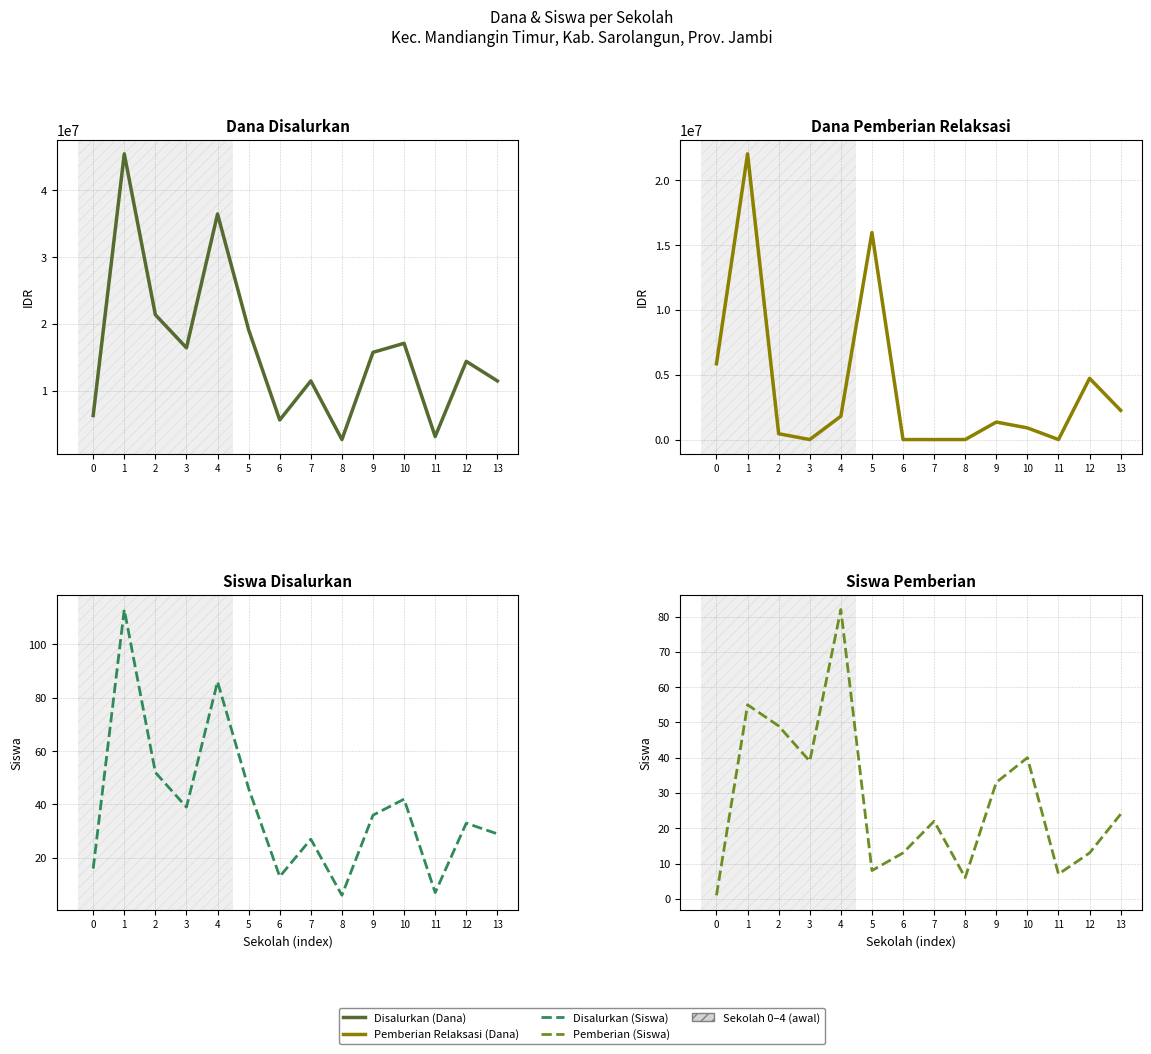

What is the lowest value of the Pemberian (Siswa) series?

1